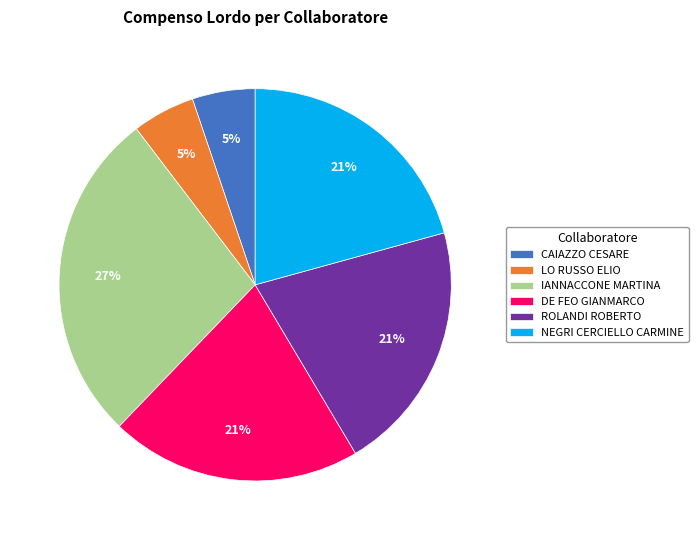

Which has a higher value, LO RUSSO ELIO or DE FEO GIANMARCO?

DE FEO GIANMARCO